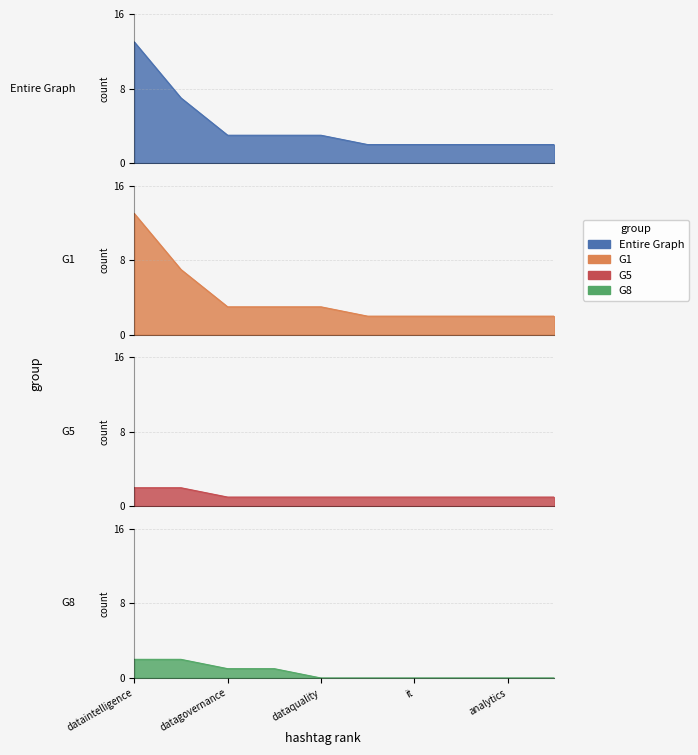

Is the value of G8 at dataintelligence greater than the value of Entire Graph at dataintelligence?

No